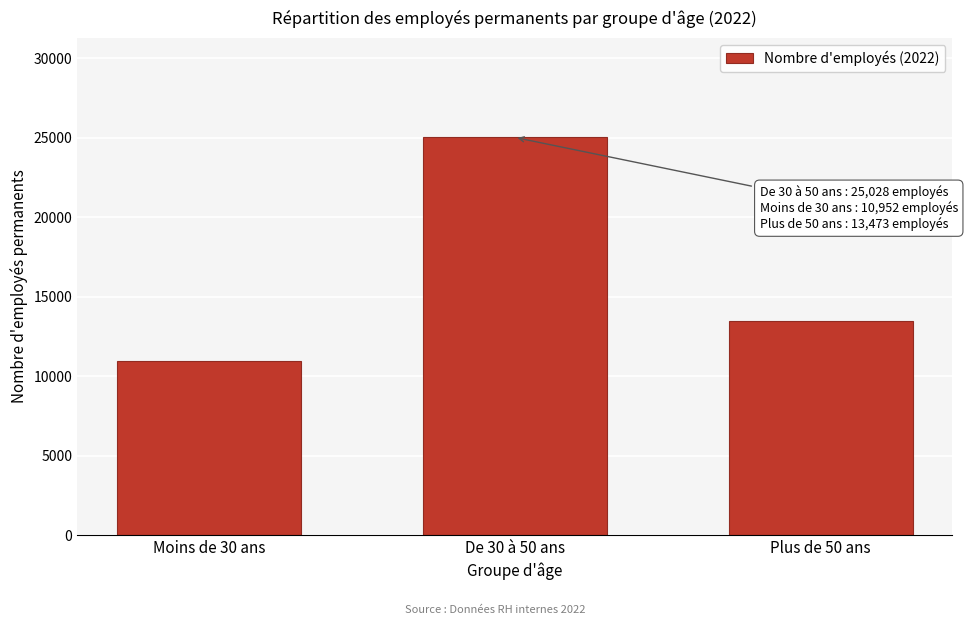

Reading left to right, what are all the values shown in this chart?

10952	25028	13473